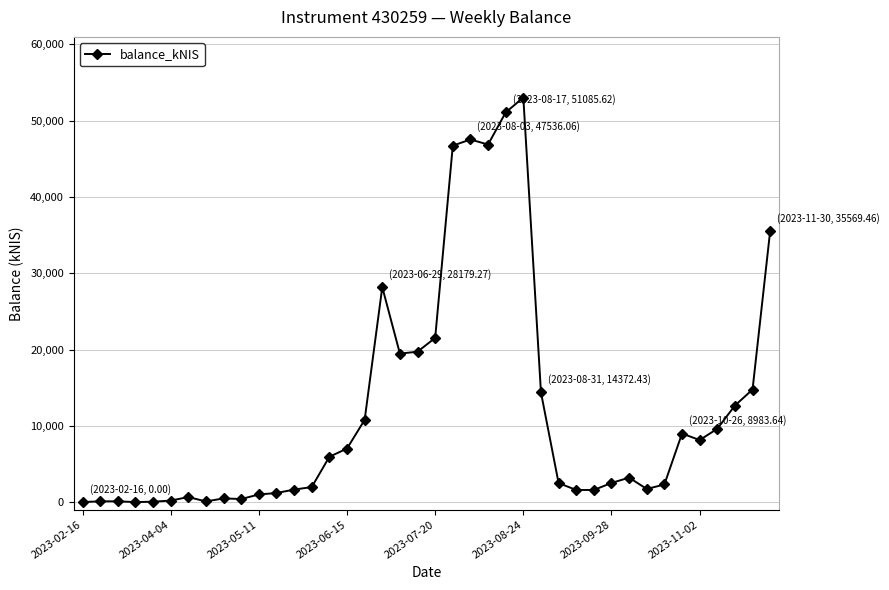

What is the difference between the maximum and minimum values?

53032.0